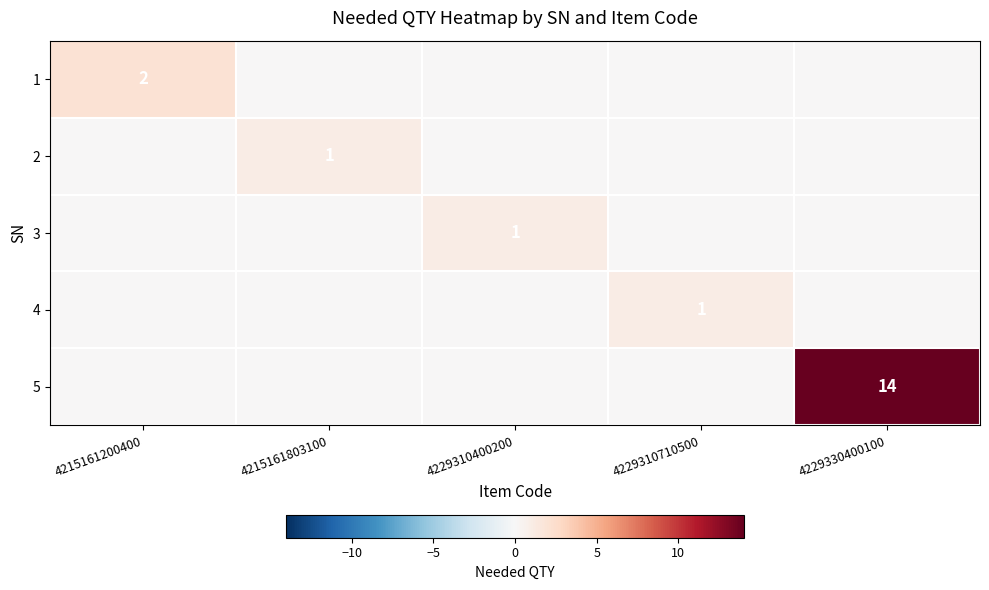

The value of 4 at 4229310710500 is 2. True or false?

False